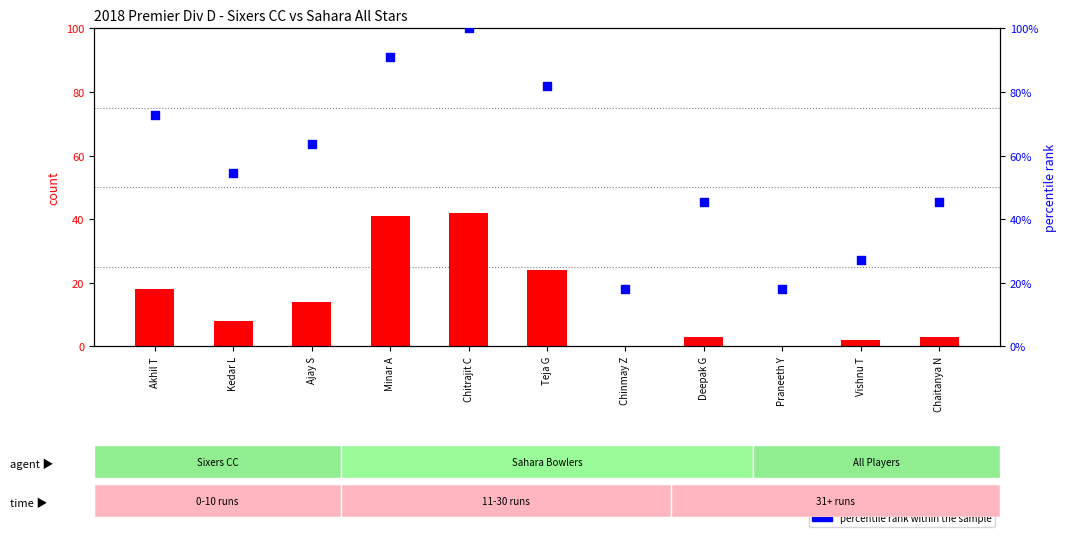

Which series contains the highest Y value?

percentile rank within the sample